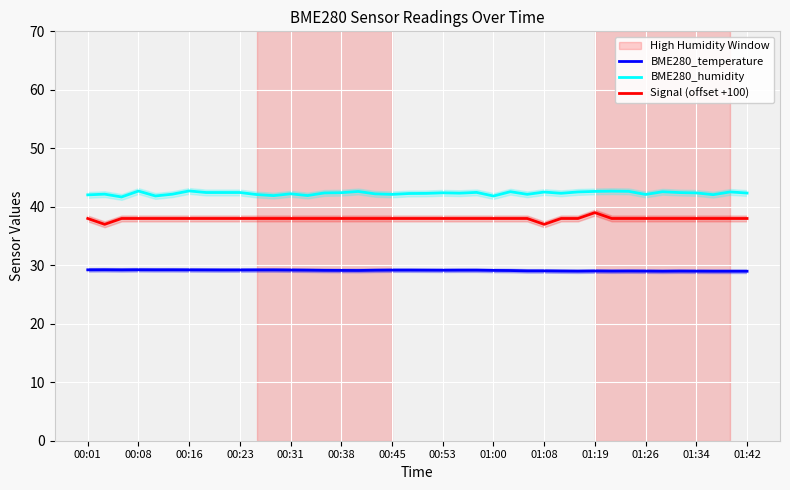

True or false: BME280_temperature and Signal (offset +100) intersect in this chart.

False